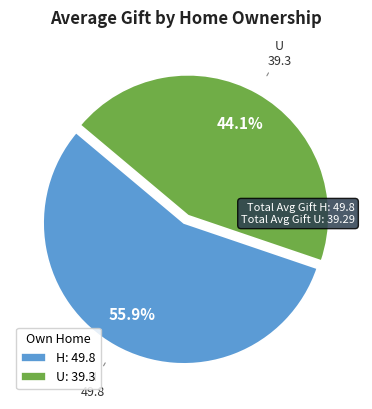

How many segments does this pie chart have?

2